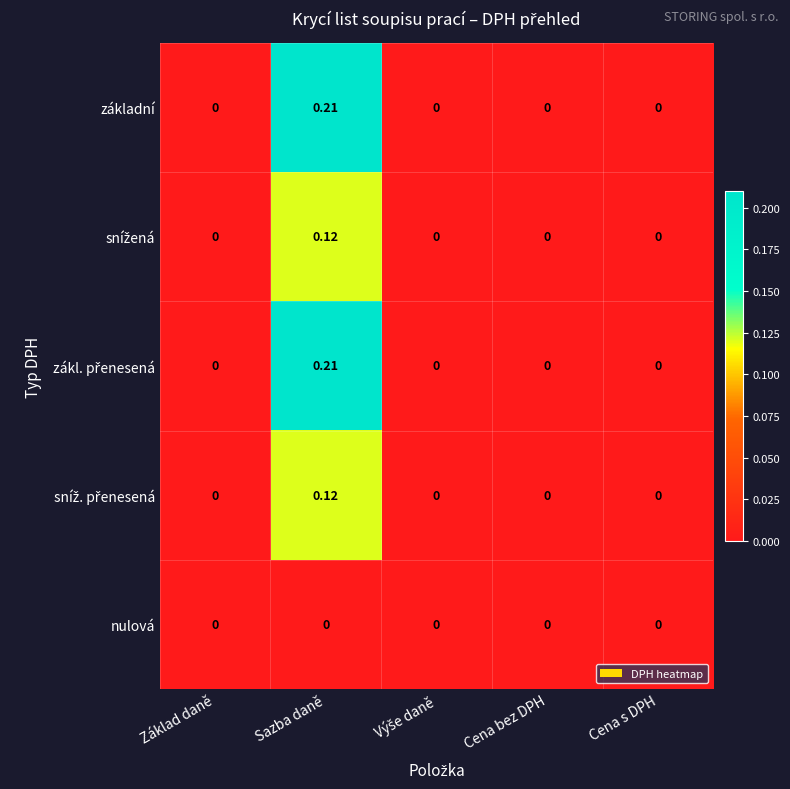

At which category is the sum across all series the highest?

Sazba daně